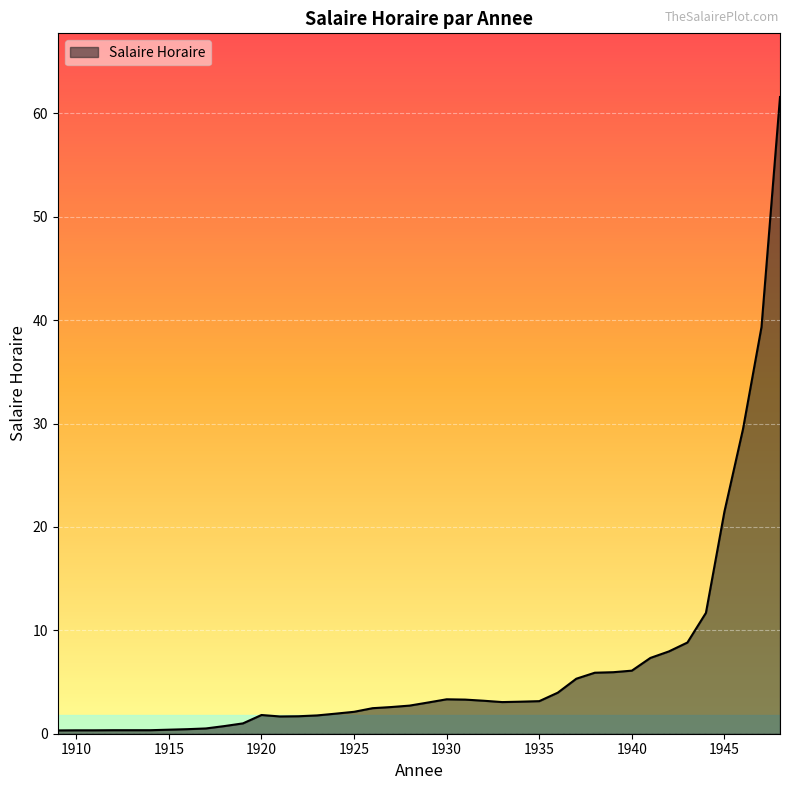

What is the difference between the maximum and minimum values?

61.3